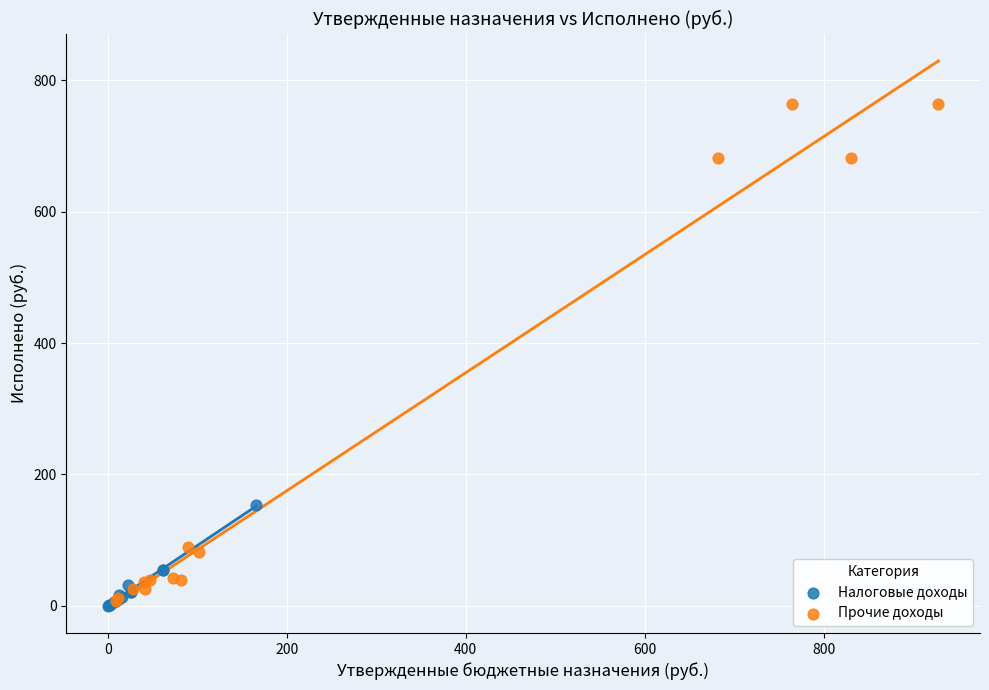

Which series reaches the maximum Y coordinate?

Прочие доходы